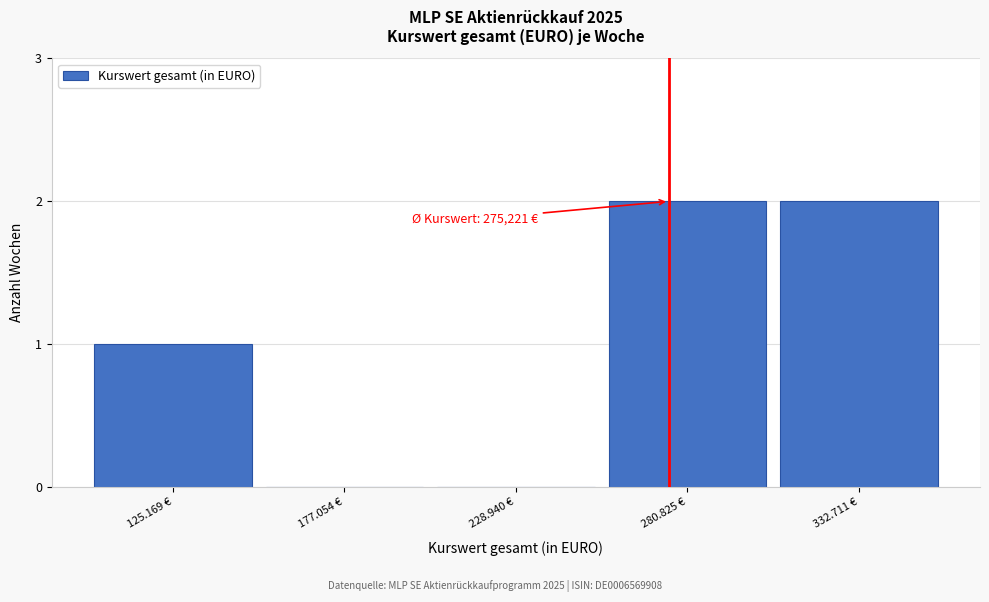

Reading left to right, transcribe all the data shown in this chart.

125.169 €=1	177.054 €=0	228.940 €=0	280.825 €=2	332.711 €=2